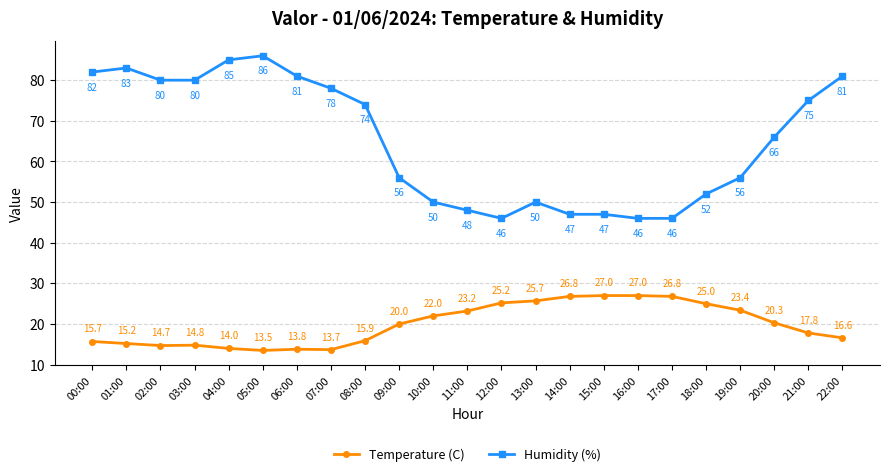

True or false: Temperature (C) has a value of 26.8 at 14:00.

True